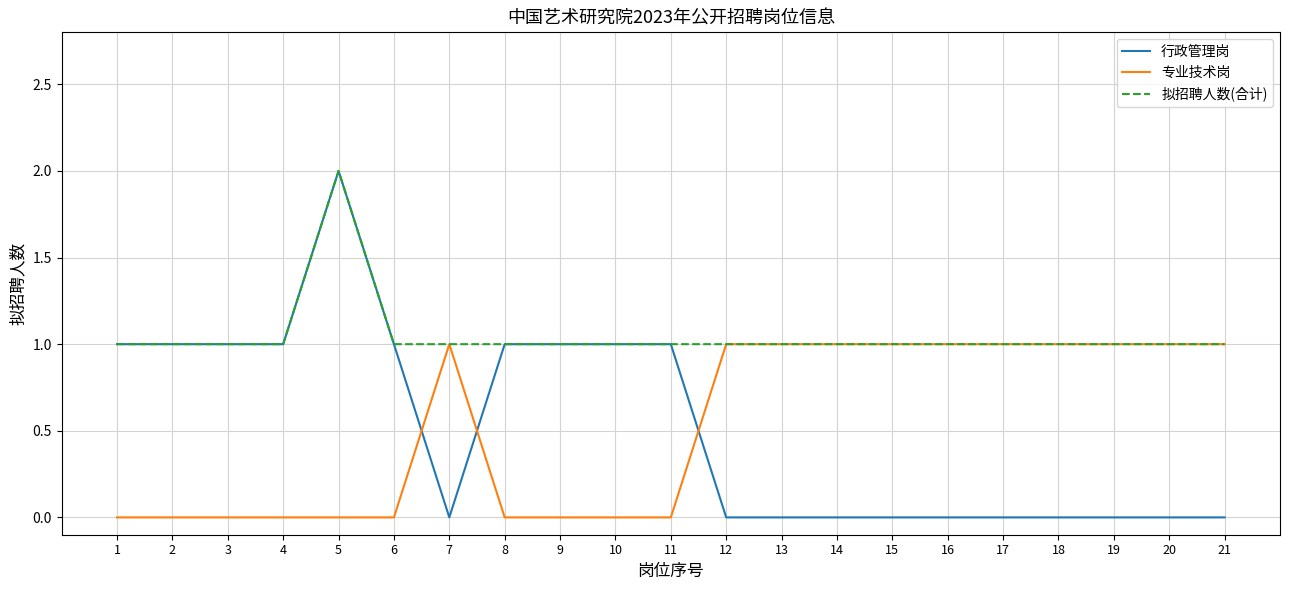

True or false: 行政管理岗 has a value of 1 at 18.

False